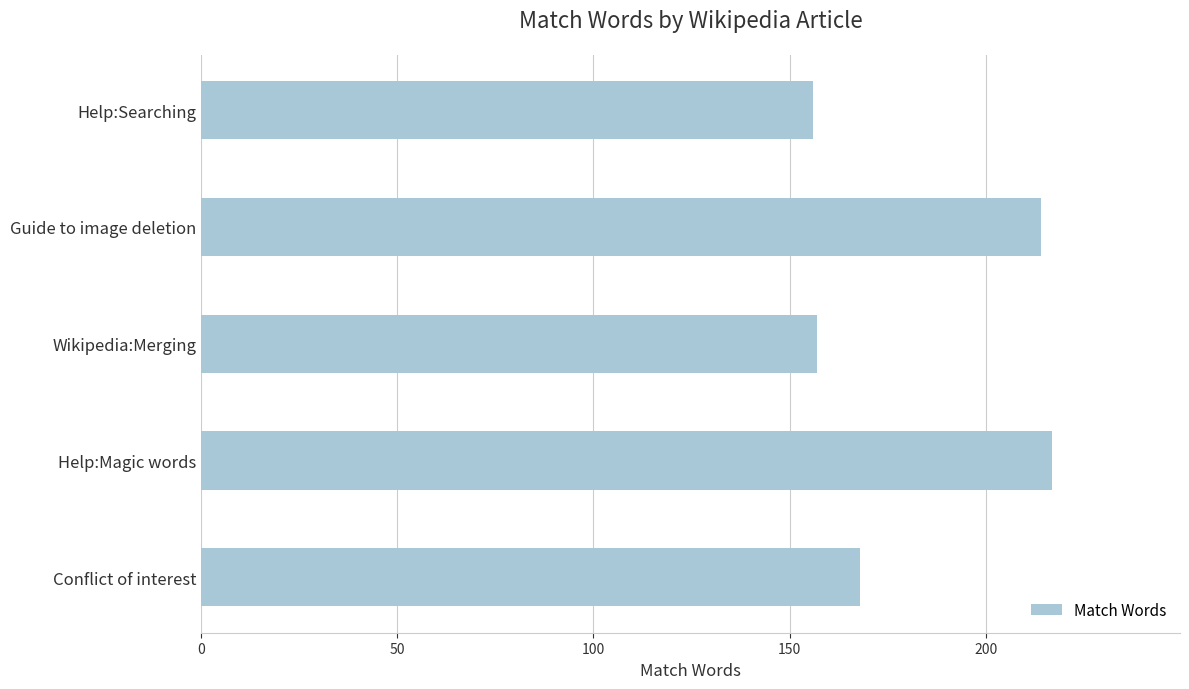

What is the average value?

182